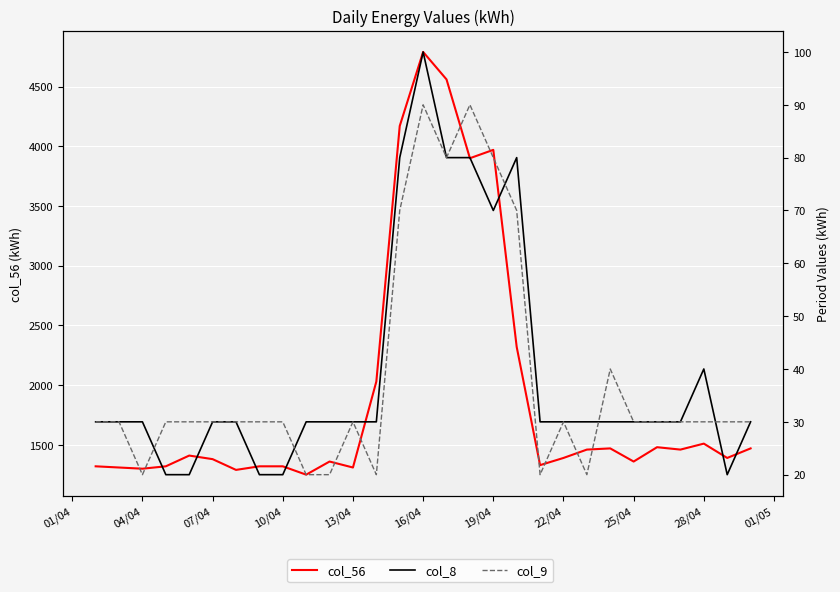

What is the total value across all series at 28/04?

1580